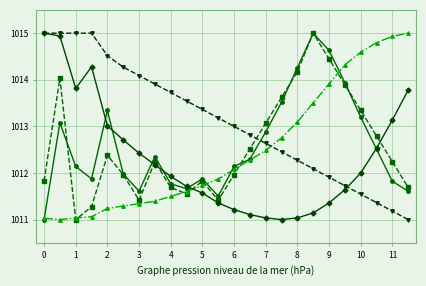

What is the smallest value displayed?

1011.0